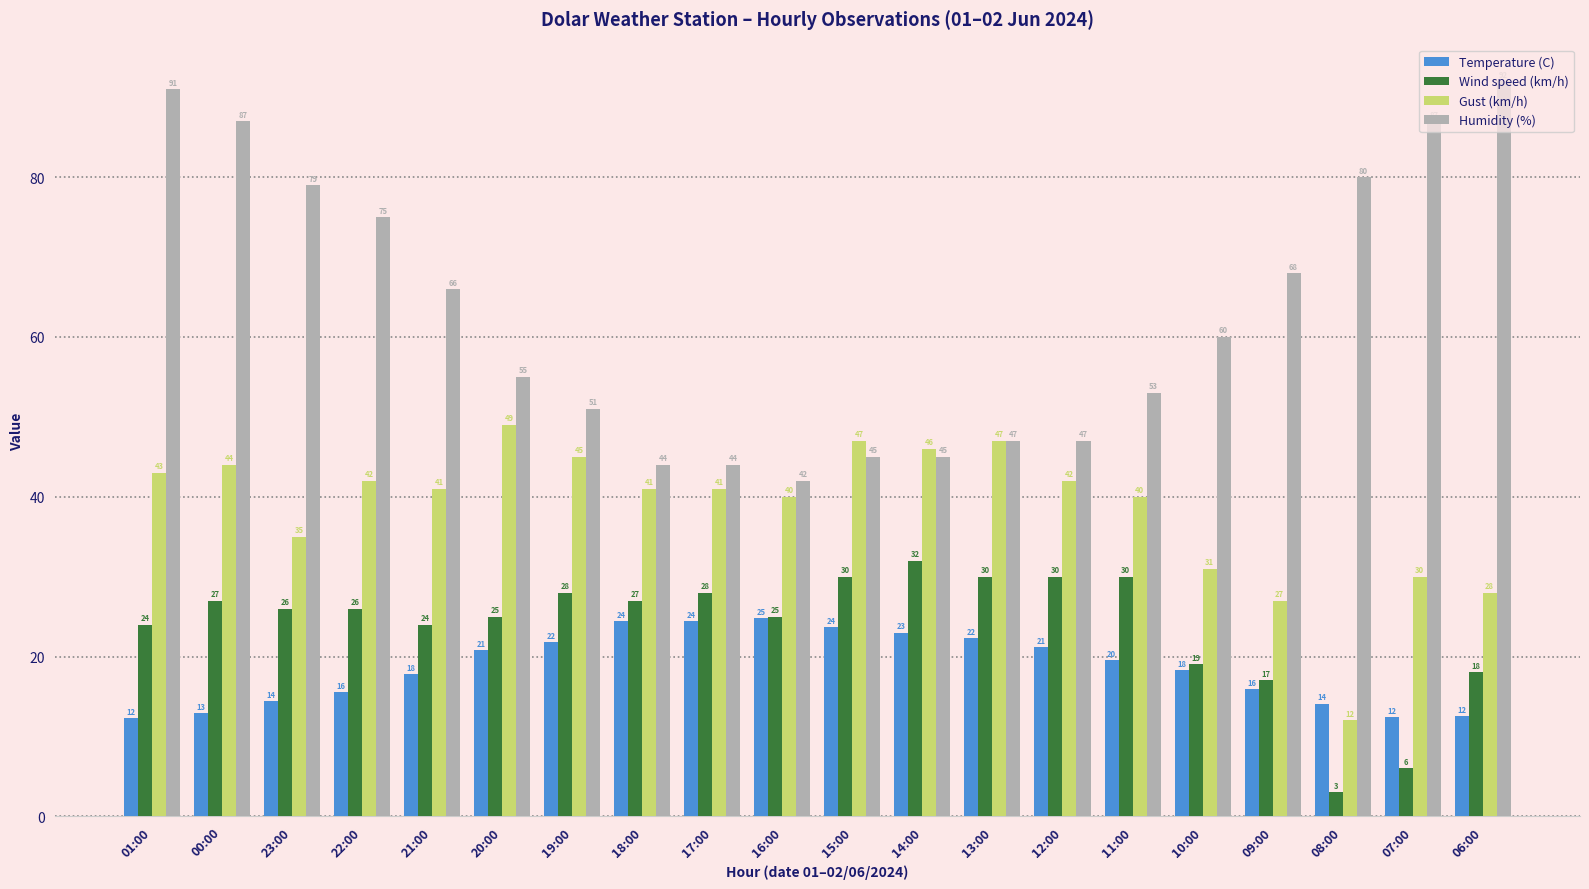

What is the difference between the Temperature (C) values at 22:00 and 06:00?

3.0